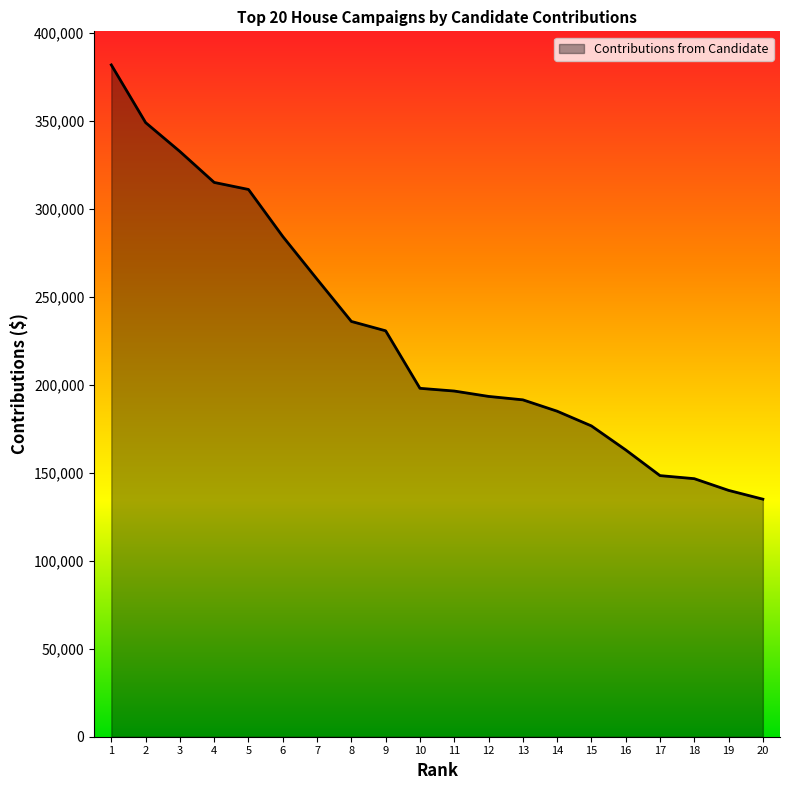

Approximately how many times larger is the value at 5 compared to 19?

2.2